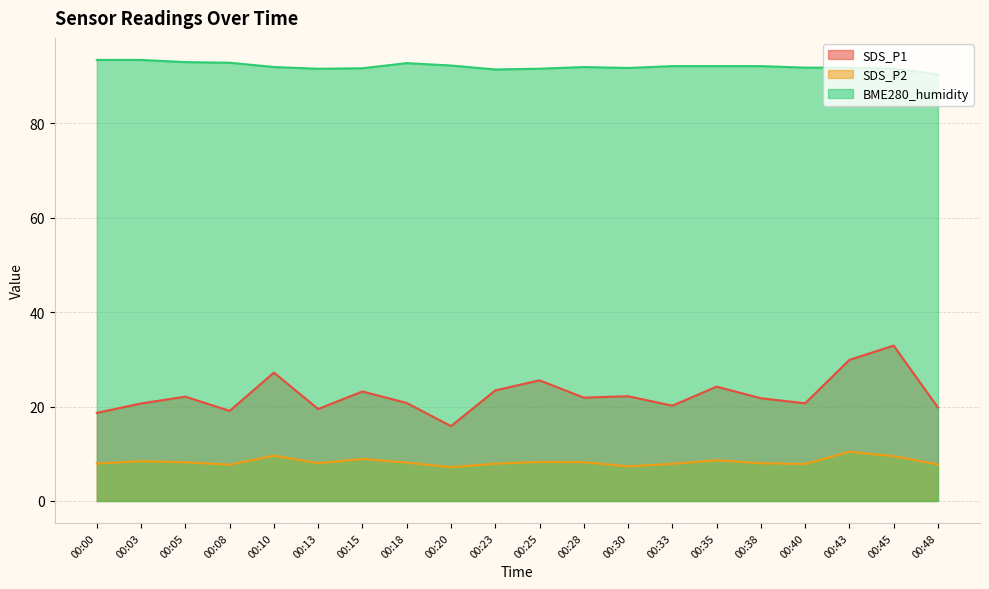

How many lines are shown in the chart?

3